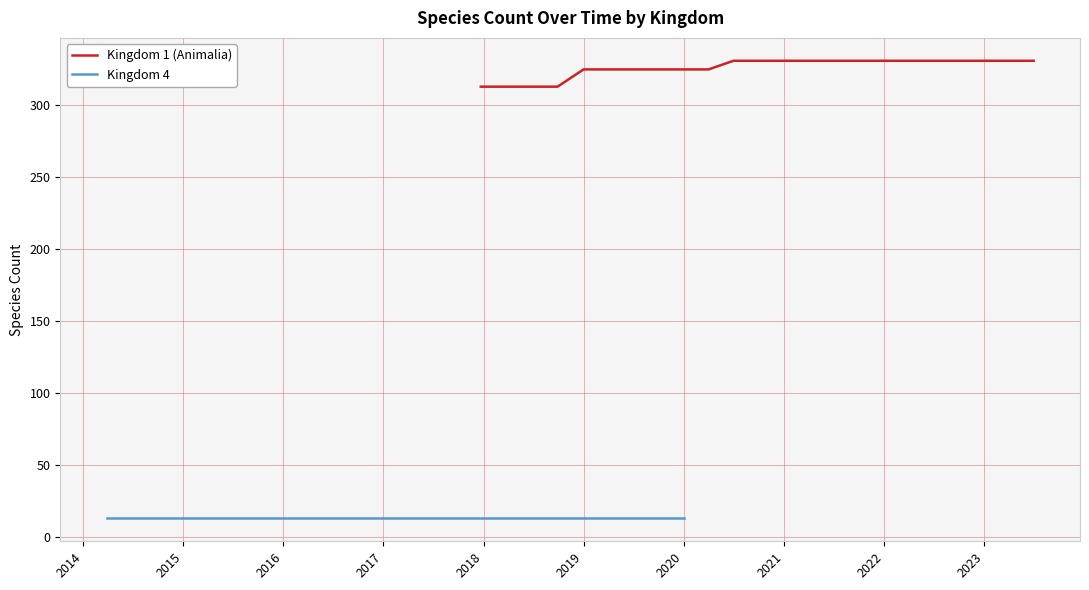

What is the value of the Kingdom 4 point at the 13th from the left?

13